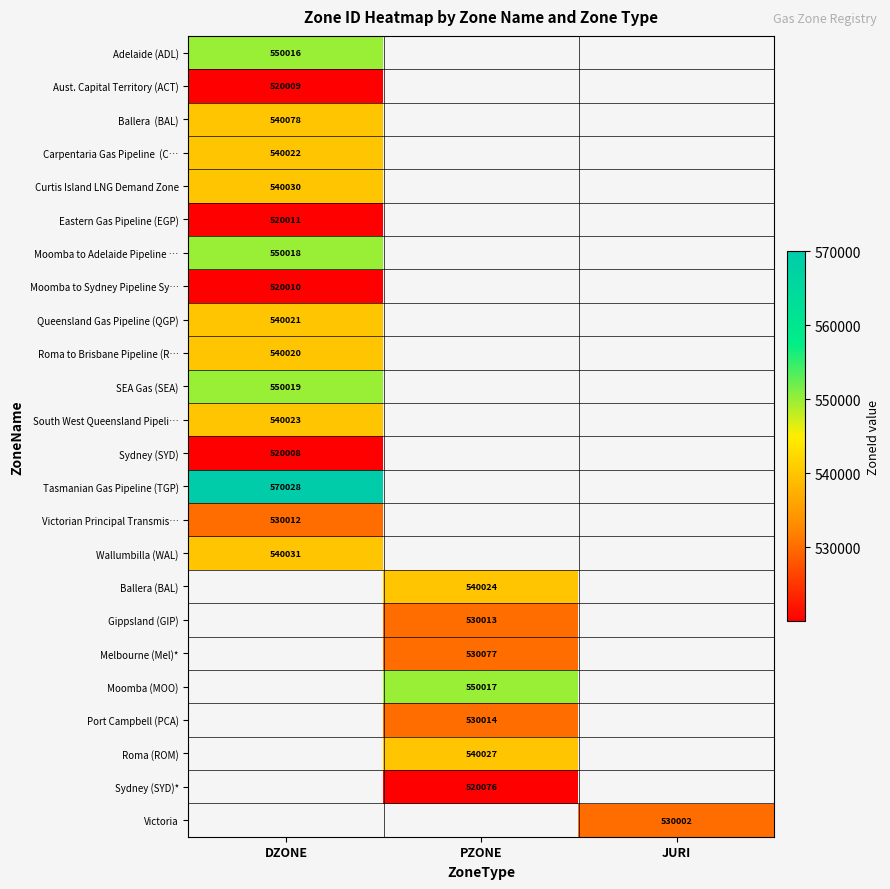

Which label corresponds to the largest value in the chart?

DZONE